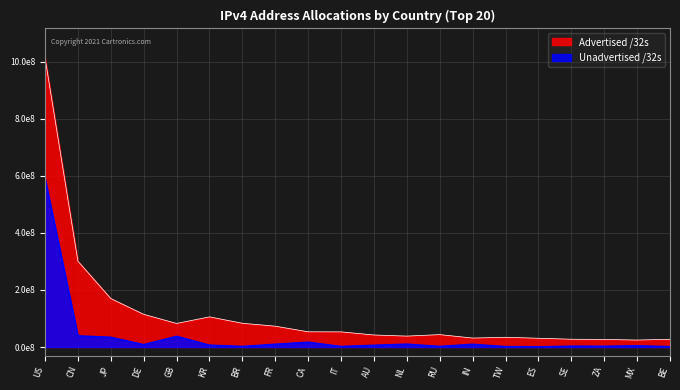

What is the label of the 9th point from the right?

NL